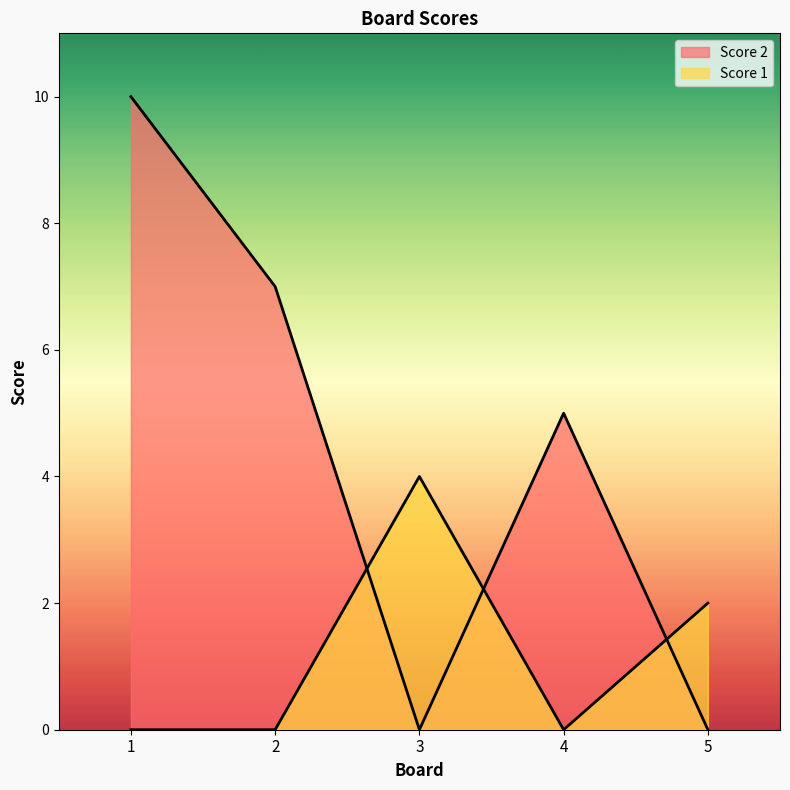

Reading left to right, transcribe all the data shown in this chart.

Score 2: 1=10	2=7	3=0	4=5	5=0
Score 1: 1=0	2=0	3=4	4=0	5=2